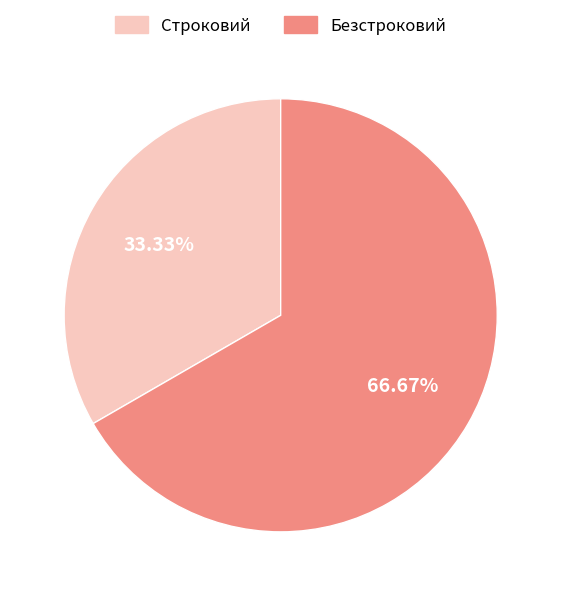

What percentage is the Строковий slice, to the nearest percent?

33%